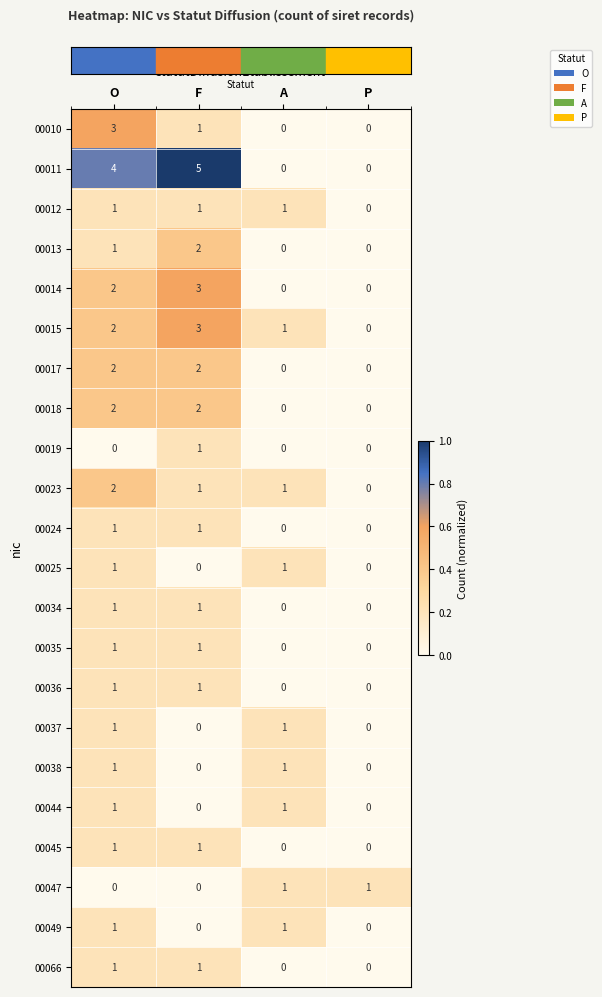

What is the difference between the highest and lowest values at F?

5